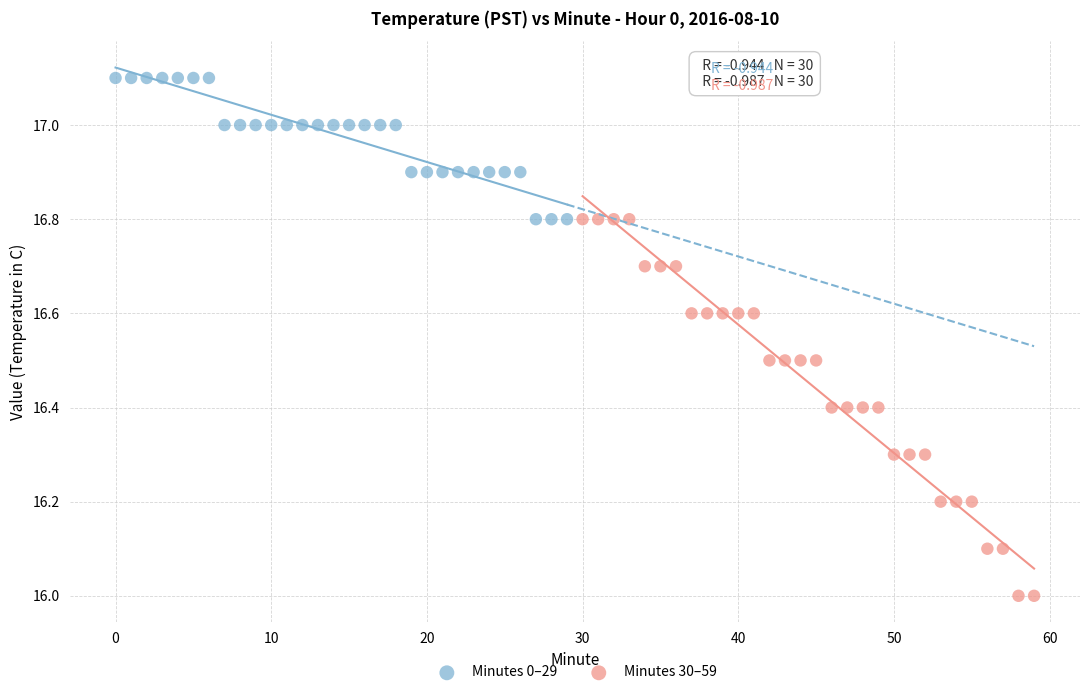

Which series reaches the minimum Y coordinate?

Minutes 30–59